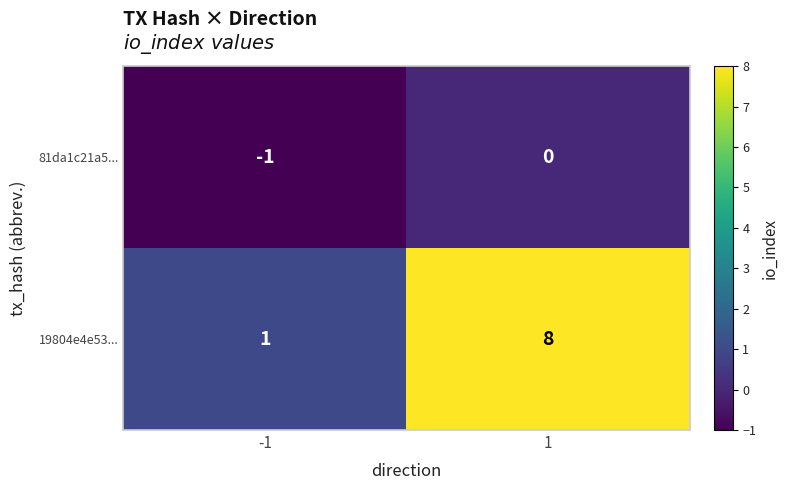

Reading left to right, list all the values displayed in this chart.

81da1c21a5...: -1=-1	1=0
19804e4e53...: -1=1	1=8